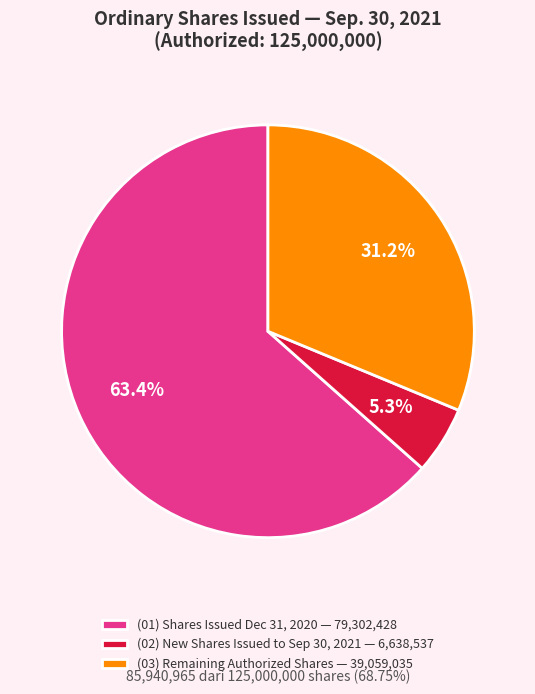

Which category has the smallest portion of the pie?

(02) New Shares Issued to Sep 30, 2021 — 6,638,537